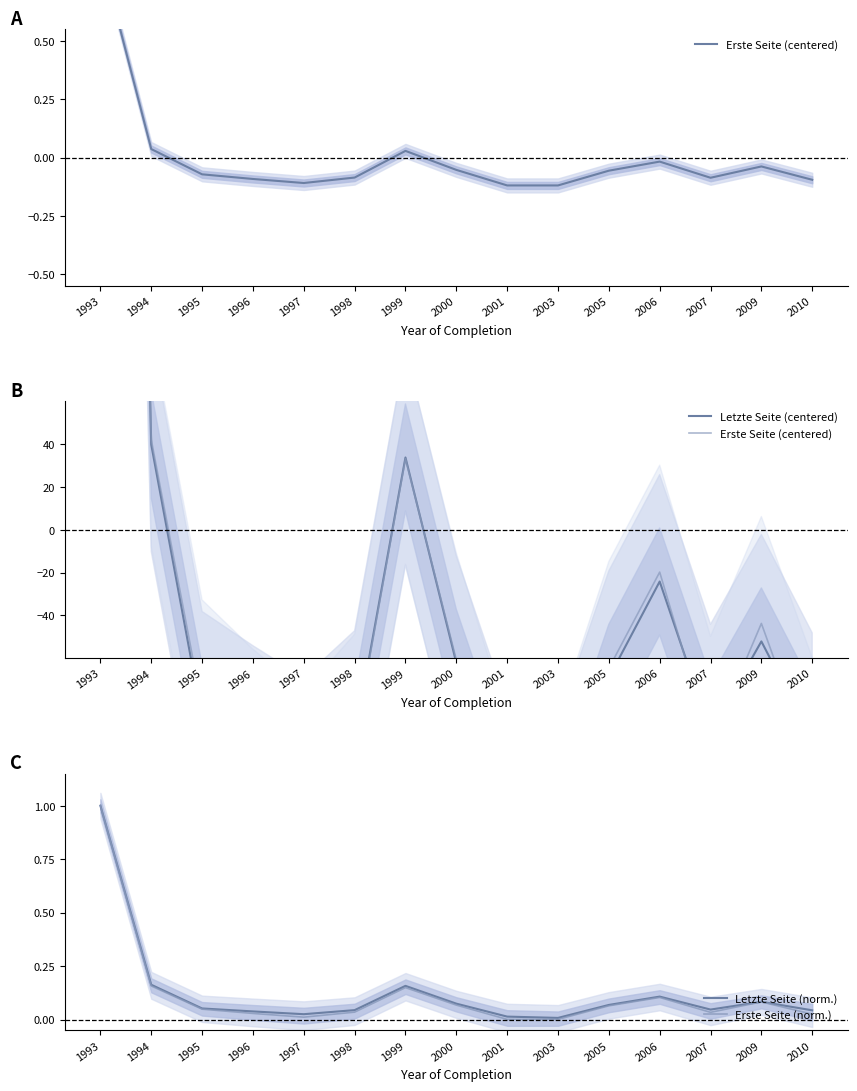

Which series has the largest total across all categories?

Letzte Seite (norm.)